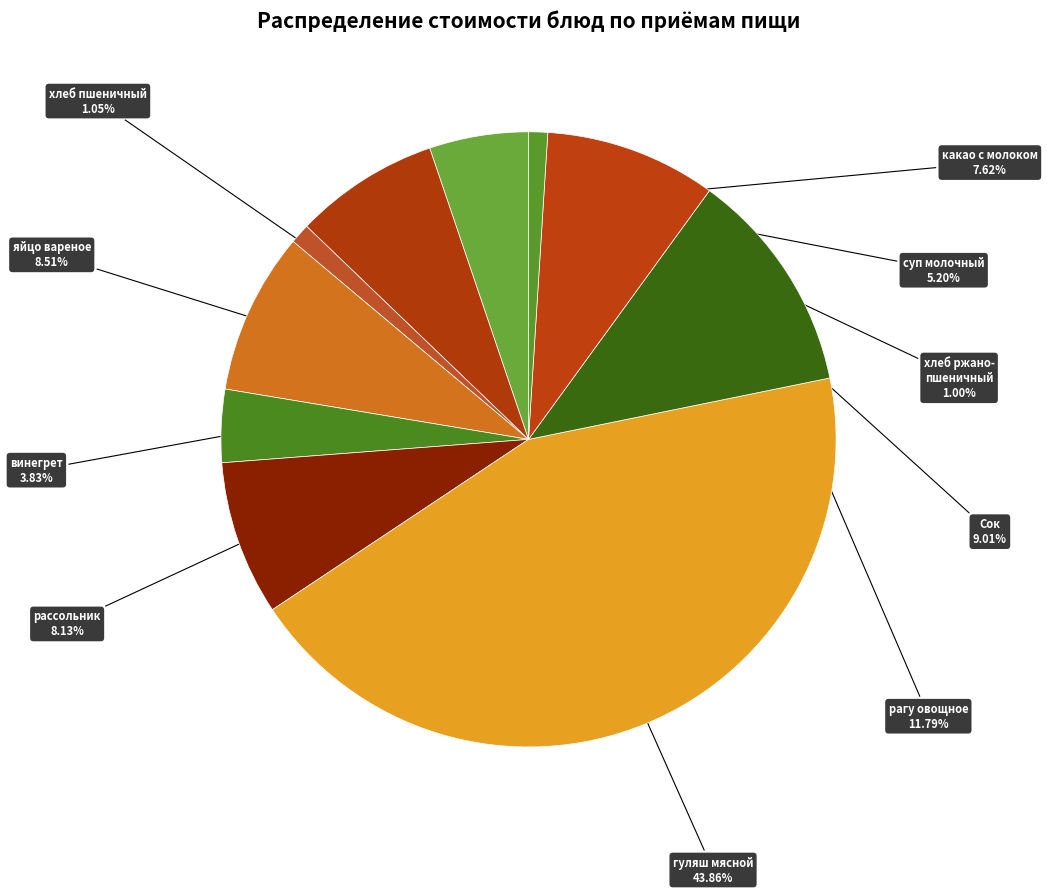

How many segments does this pie chart have?

10